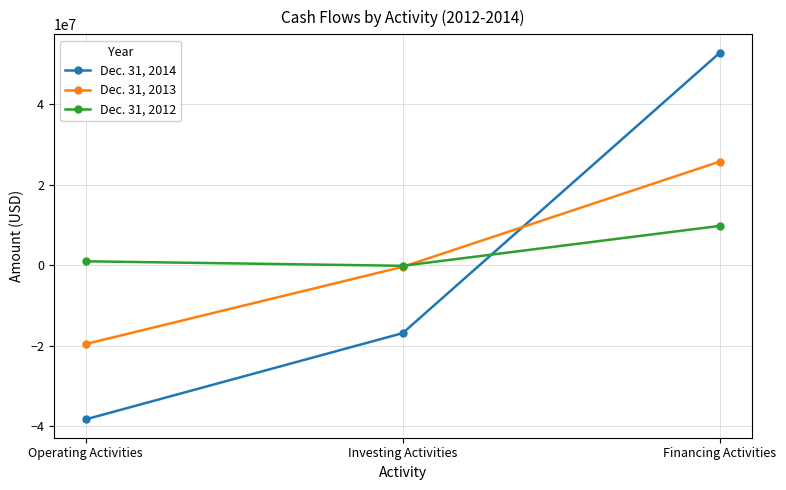

What is the difference between the highest and lowest values at Investing Activities?

16709658